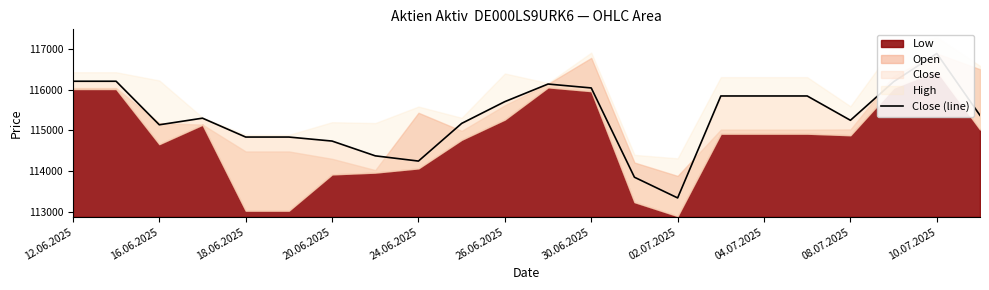

Does the chart have visible grid lines?

No